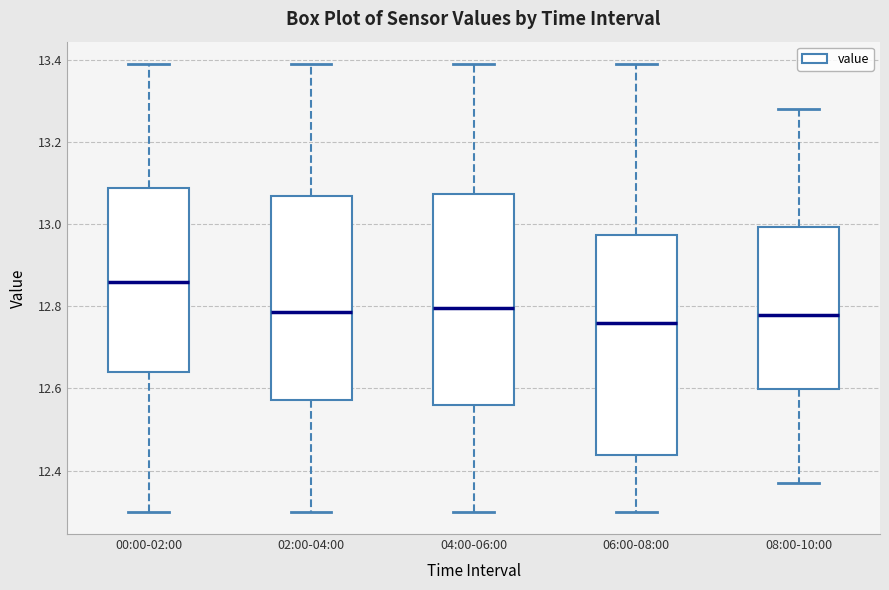

Reading left to right, transcribe this box plot: for each box, give where its median line is, the range the box spans, and where its two whiskers end, as read against the y-axis. The values are not printed on the chart, so give them approximately, as read against the axis.

00:00-02:00: median 12.86, box 12.64 to 13.08, whiskers 12.30 to 13.40
02:00-04:00: median 12.78, box 12.58 to 13.06, whiskers 12.30 to 13.40
04:00-06:00: median 12.80, box 12.56 to 13.08, whiskers 12.30 to 13.40
06:00-08:00: median 12.76, box 12.44 to 12.98, whiskers 12.30 to 13.40
08:00-10:00: median 12.78, box 12.60 to 13.00, whiskers 12.38 to 13.28